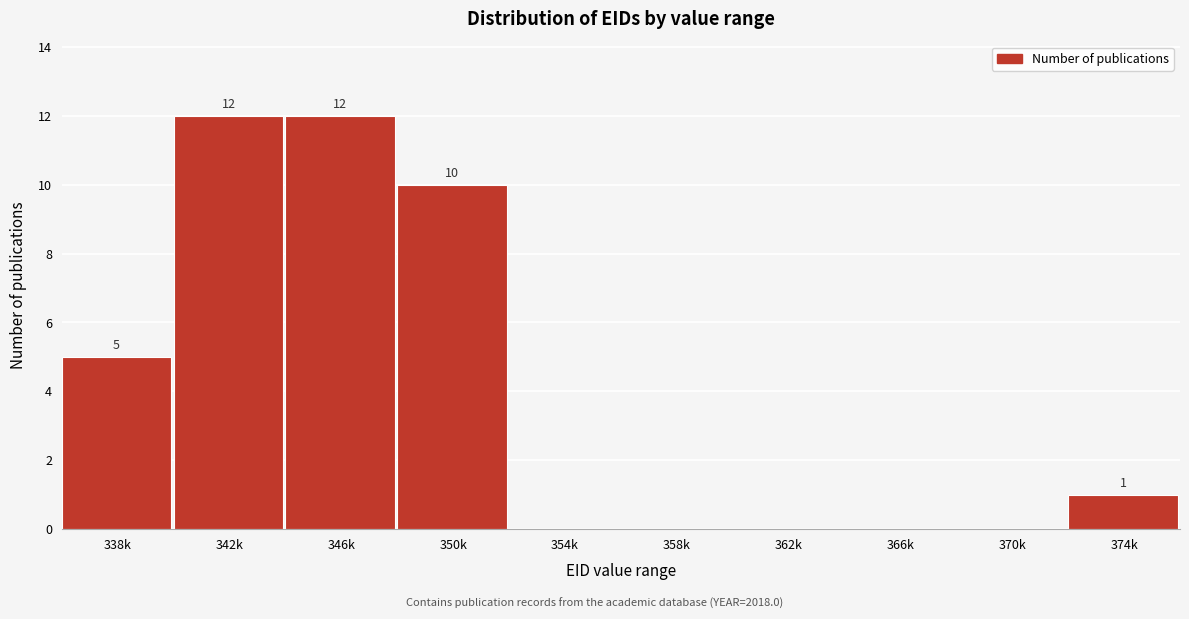

Reading left to right, what are all the values shown in this chart?

338k=5	342k=12	346k=12	350k=10	354k=0	358k=0	362k=0	366k=0	370k=0	374k=1